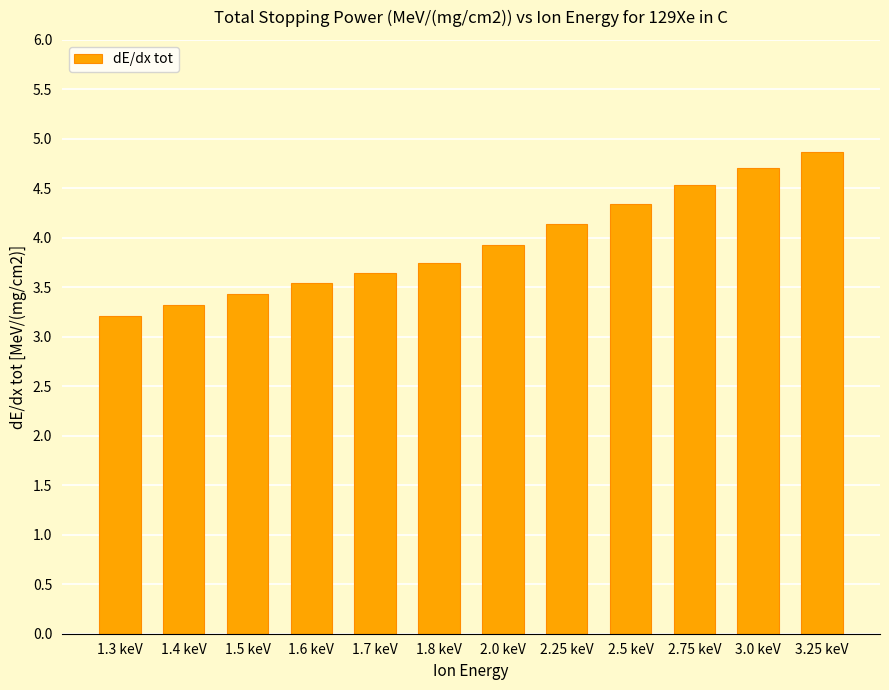

Reading right to left, list all the values displayed in this chart.

3.25 keV=4.9	3.0 keV=4.7	2.75 keV=4.5	2.5 keV=4.3	2.25 keV=4.1	2.0 keV=3.9	1.8 keV=3.7	1.7 keV=3.6	1.6 keV=3.5	1.5 keV=3.4	1.4 keV=3.3	1.3 keV=3.2